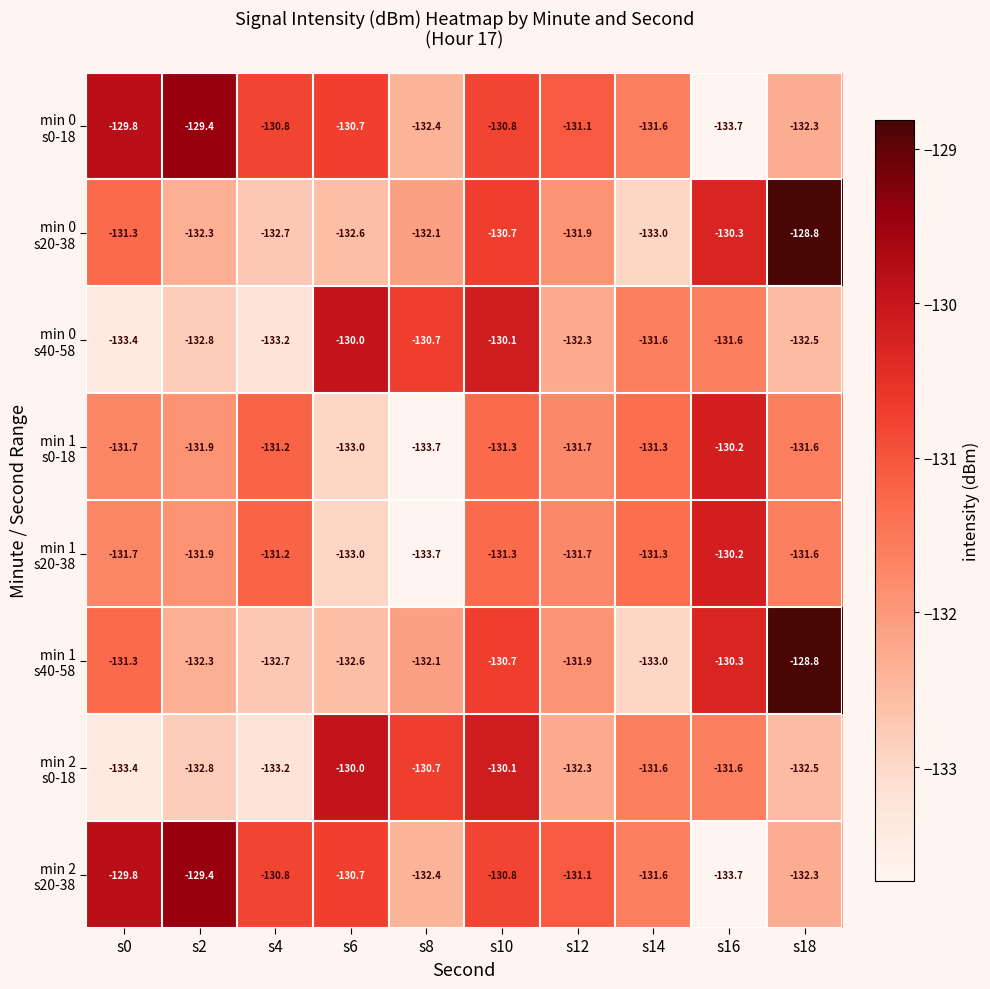

What is the minimum value shown in the chart?

-133.7